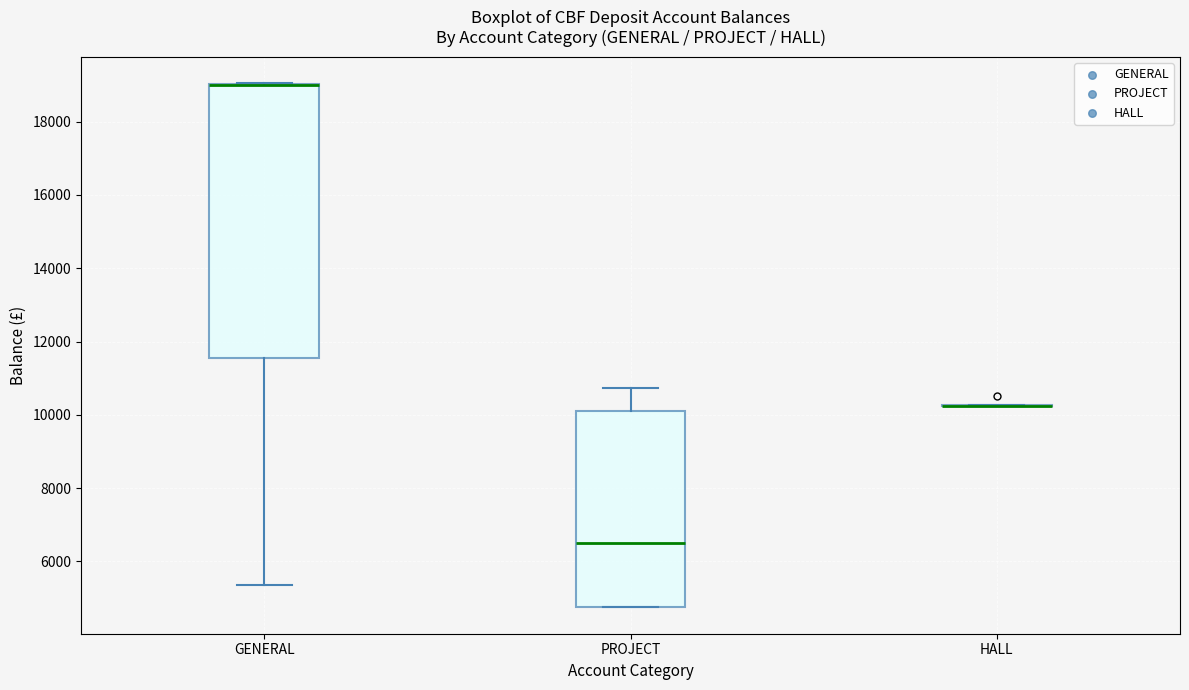

Reading left to right, transcribe this box plot: for each box, give where its median line is, the range the box spans, and where its two whiskers end, as read against the y-axis. The values are not printed on the chart, so give them approximately, as read against the axis.

GENERAL: median 19000 (drawn on the box's upper edge), box 11600 to 19000, whiskers 5400 to 19000
PROJECT: median 6600, box 4800 to 10200, whiskers 4800 to 10800
HALL: box collapsed to a line at 10200, whiskers 10200 to 10200